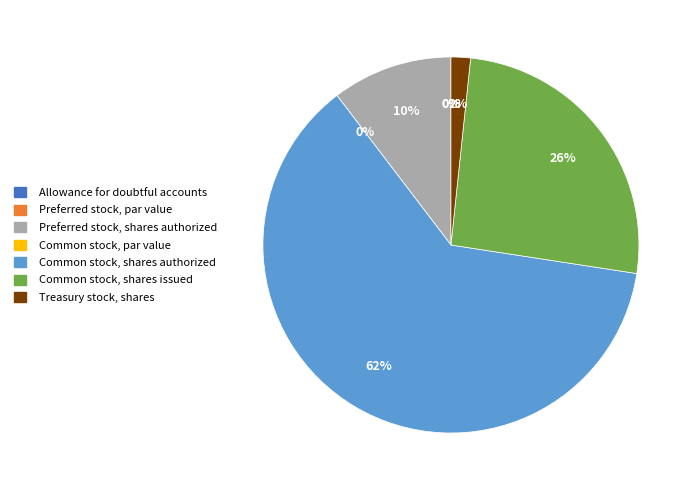

Is it true that Common stock, shares authorized is 62% of the pie?

True